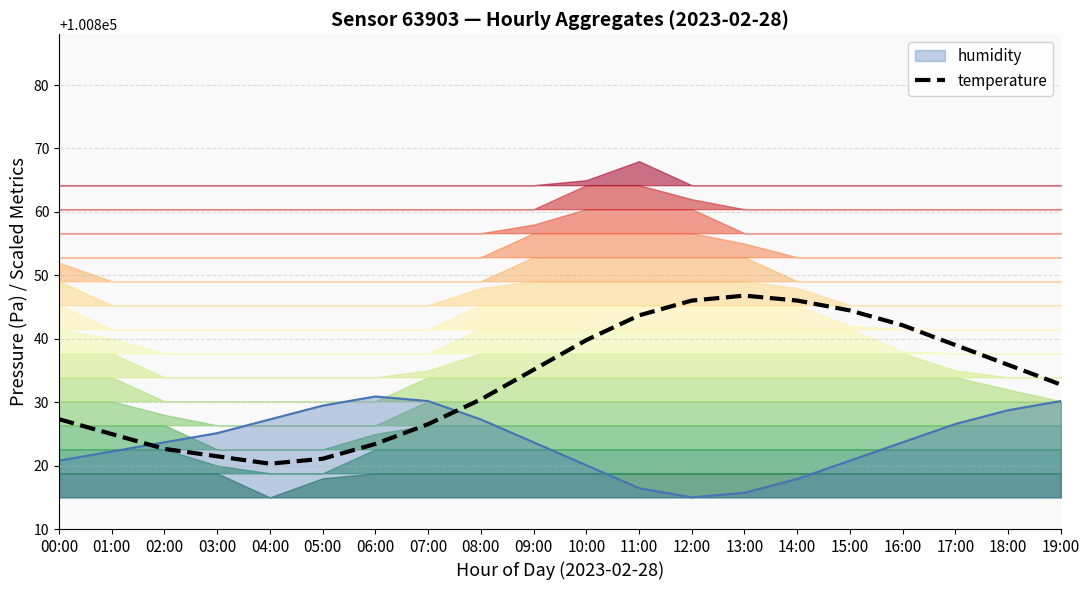

How many points are lower than both their immediate neighbors (excluding endpoints)?

1